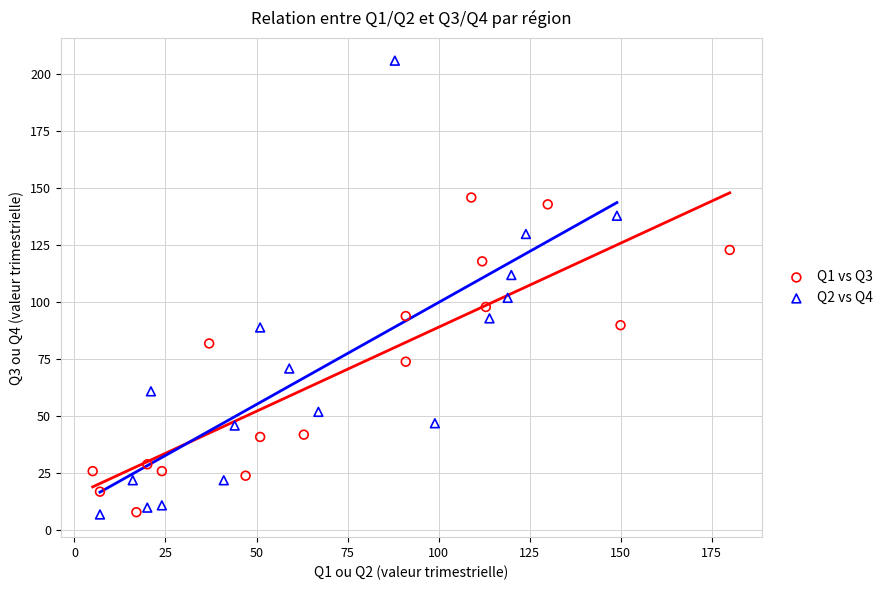

Which series has the widest spread of Y values?

Q2 vs Q4